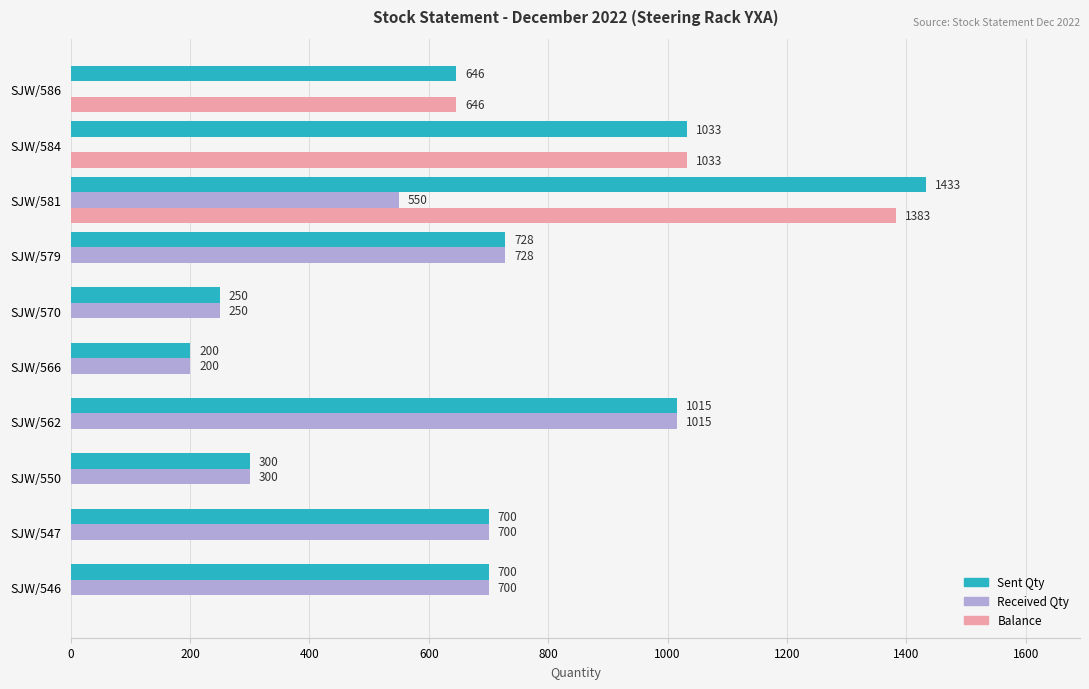

What is the sum of all Received Qty values?

4443